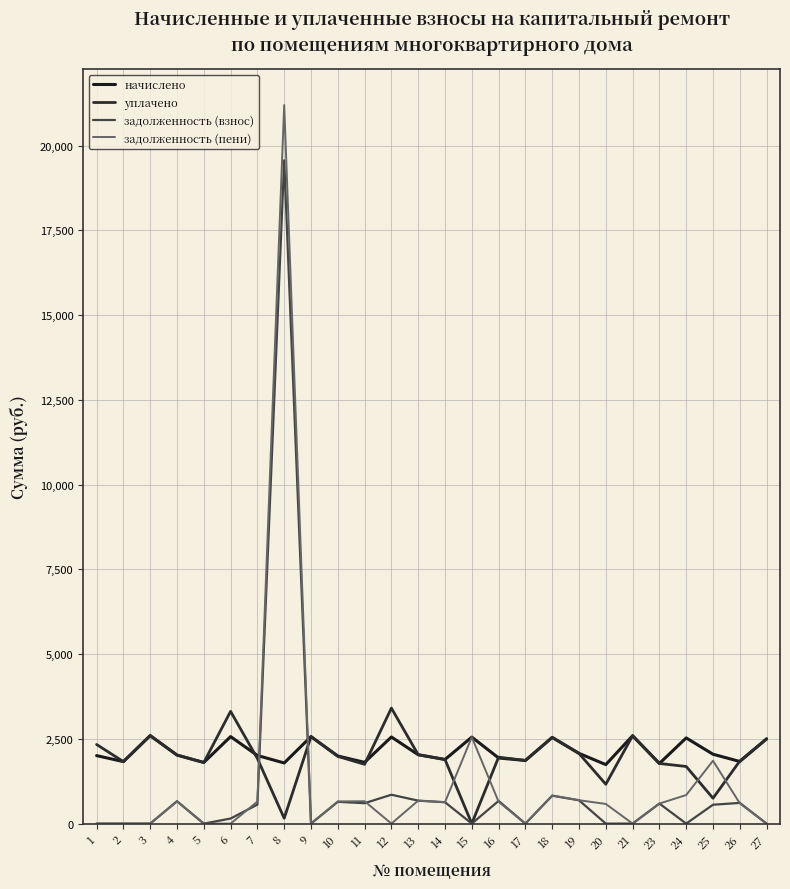

True or false: задолженность (пени) and начислено intersect in this chart.

True